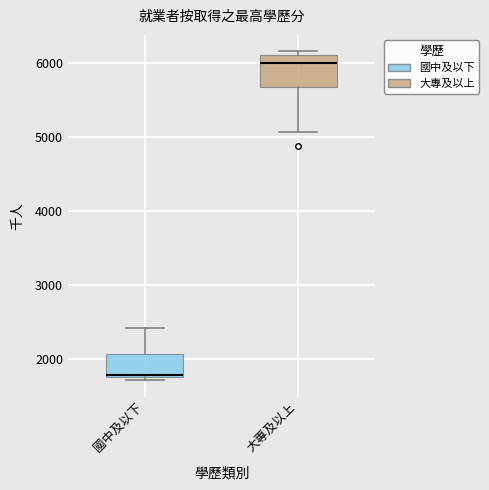

Which box has the highest median line?

大專及以上